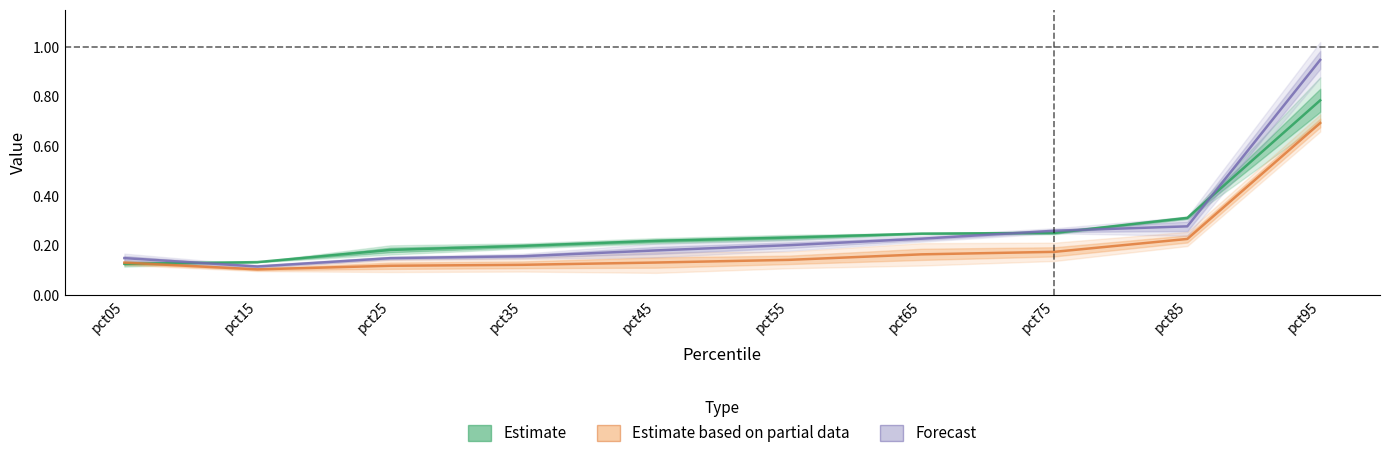

What are all the series names shown in the legend?

Estimate, Estimate based on partial data, Forecast